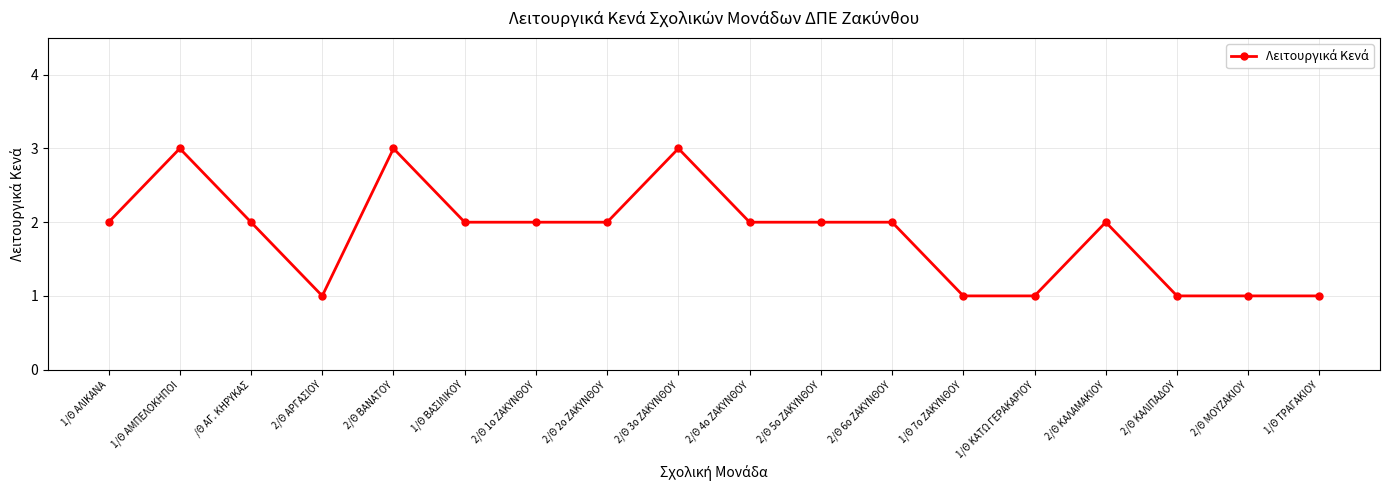

What is the difference between the maximum and minimum values?

2